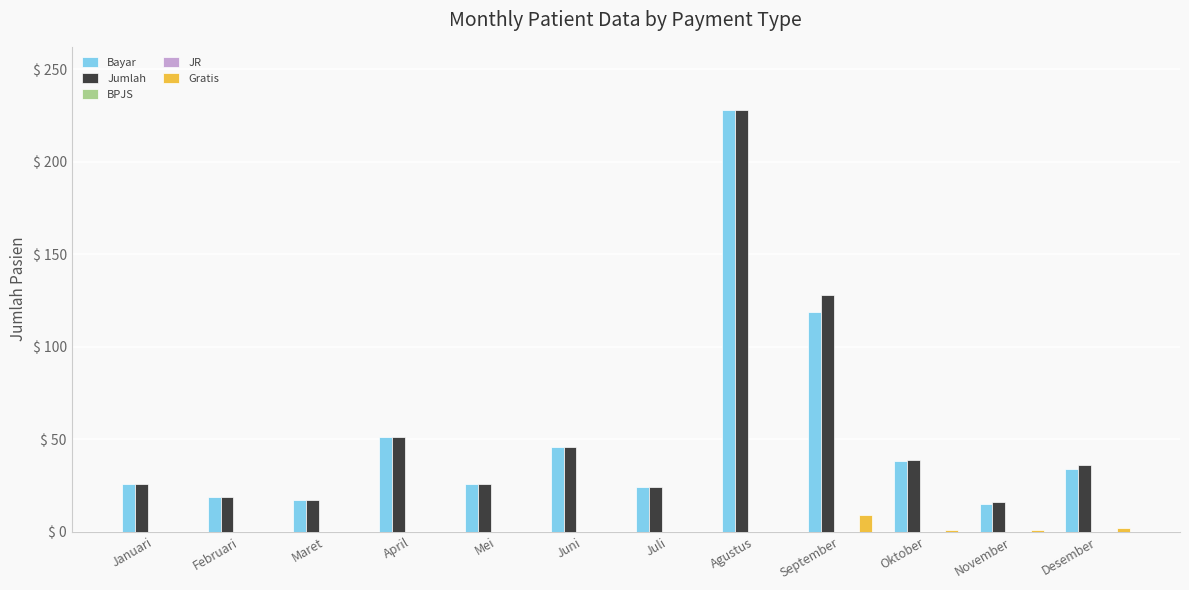

Reading left to right, transcribe all the data shown in this chart.

Bayar: 26	19	17	51	26	46	24	228	119	38	15	34
Jumlah: 26	19	17	51	26	46	24	228	128	39	16	36
BPJS: 0	0	0	0	0	0	0	0	0	0	0	0
JR: 0	0	0	0	0	0	0	0	0	0	0	0
Gratis: 0	0	0	0	0	0	0	0	9	1	1	2